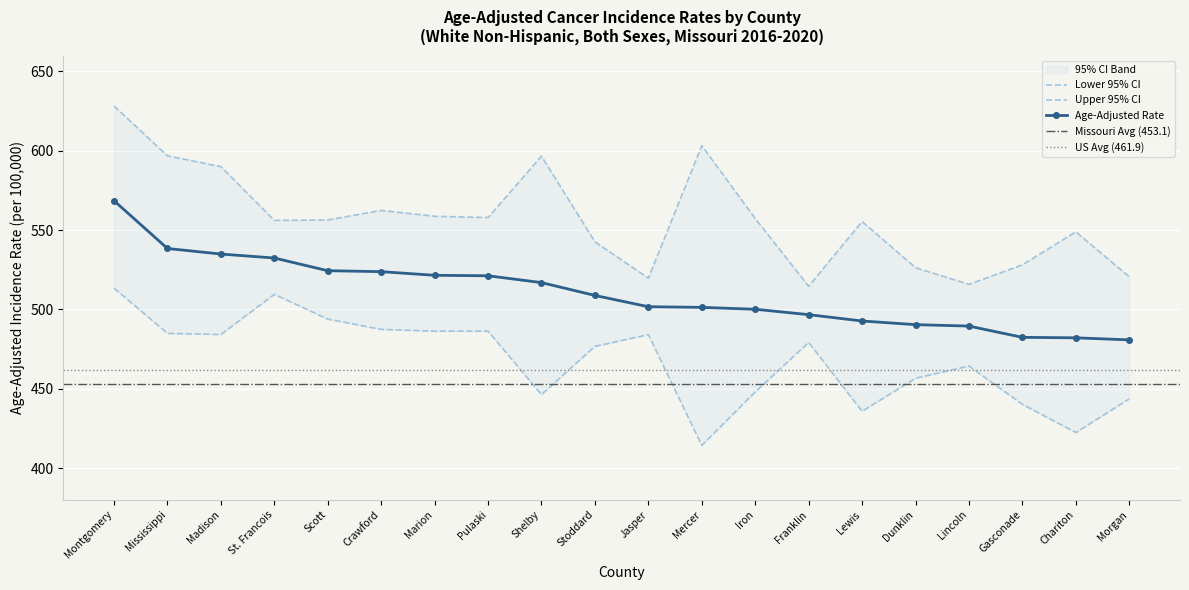

What is the smallest value displayed?

414.3